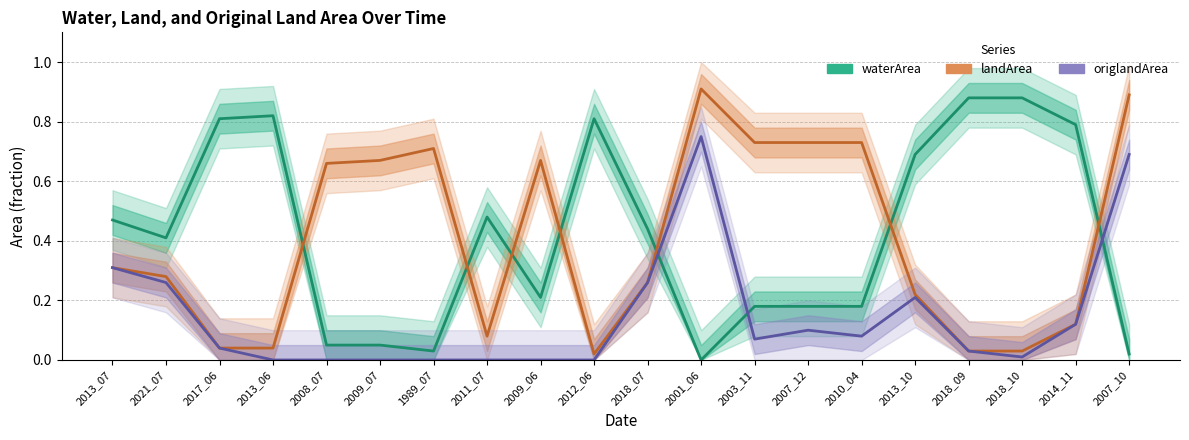

What is the sum of the origlandArea values at 2007_12 and 2008_07?

0.1